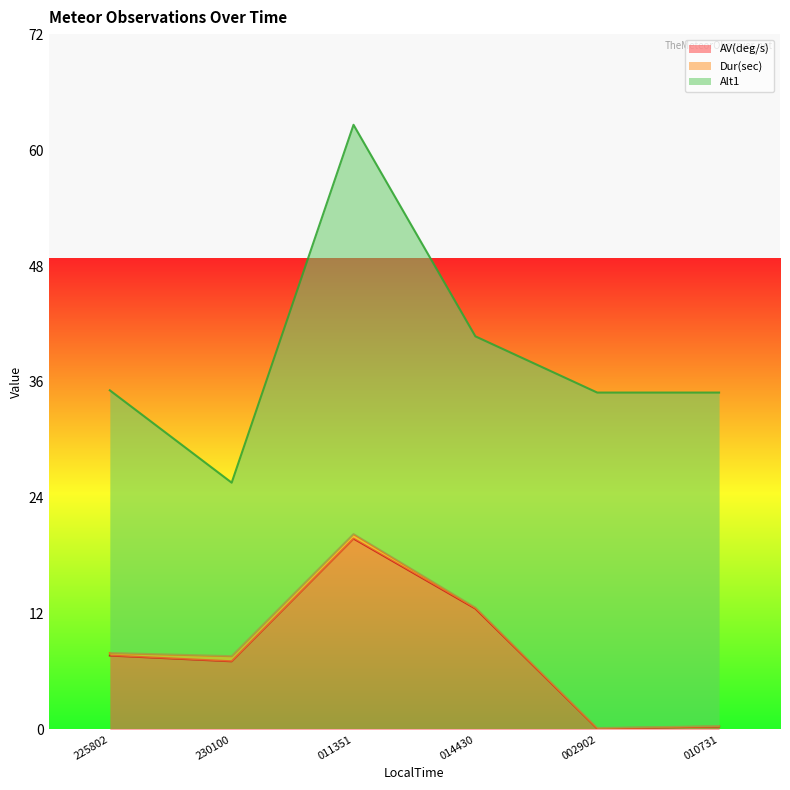

Which category has the lowest value in the AV(deg/s) series?

20050123_002902